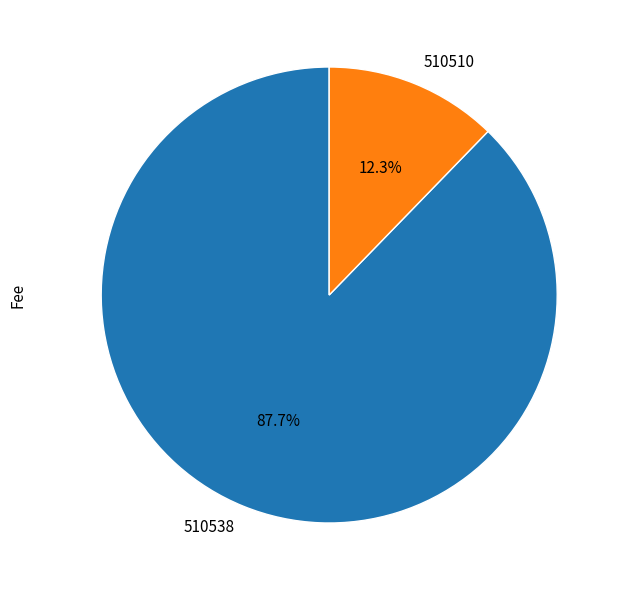

Is it true that 510538 is 99% of the pie?

False